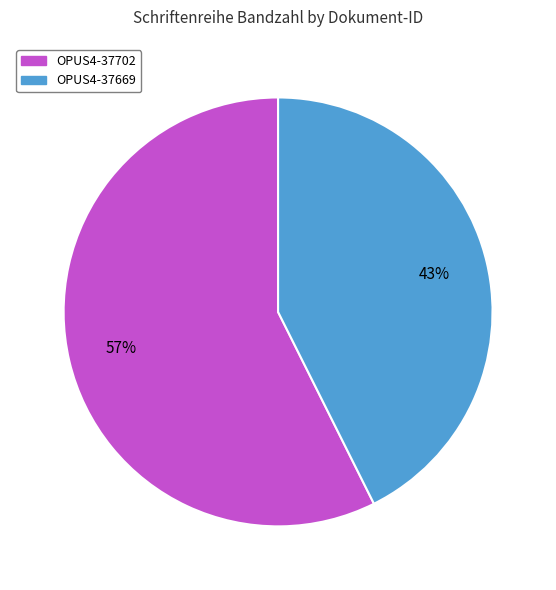

To the nearest percent, what percentage of the pie is OPUS4-37669?

43%